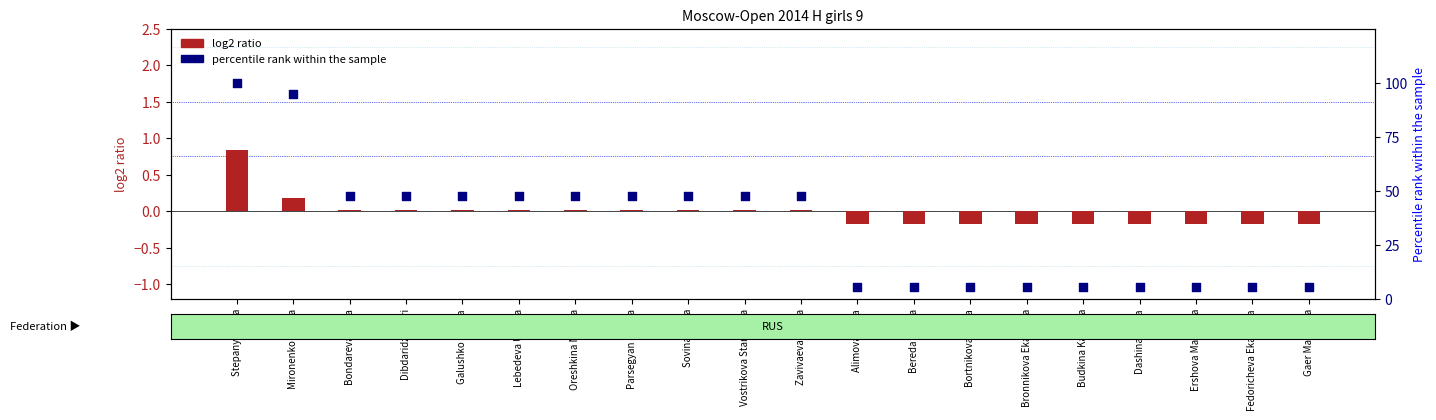

Which series contains the lowest Y value?

log2 ratio